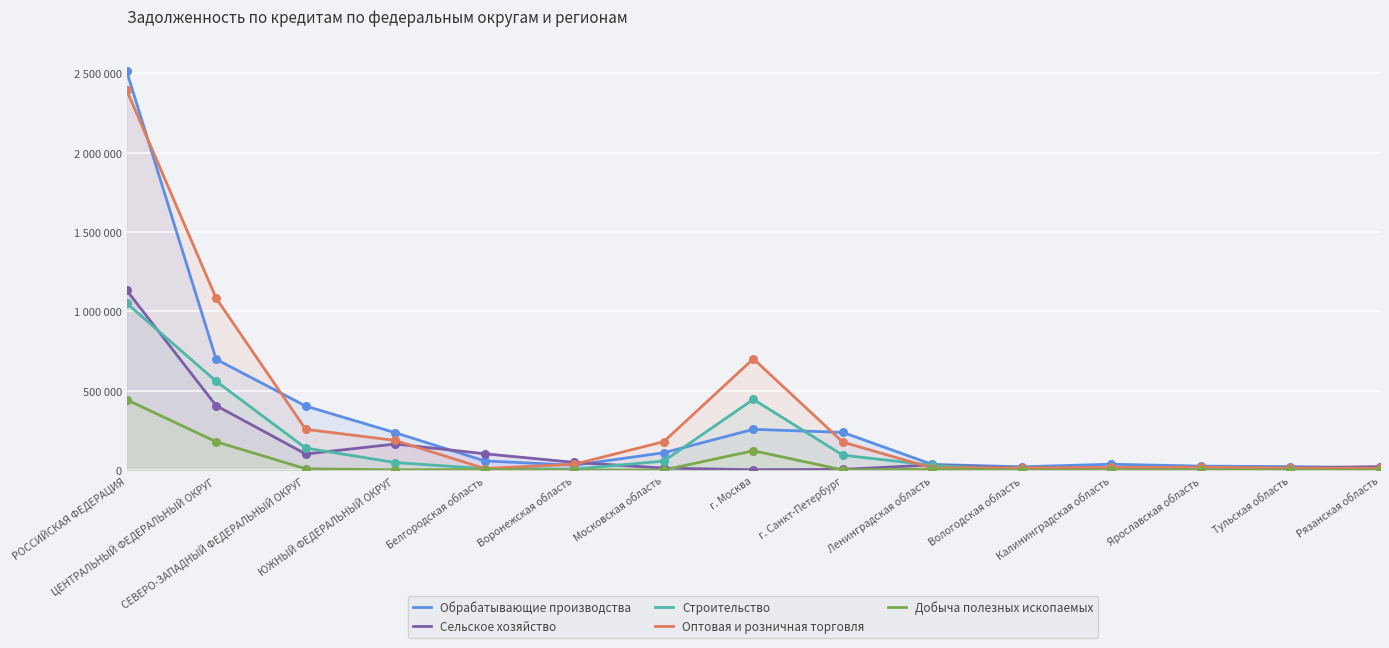

Which series reaches the minimum Y coordinate?

Добыча полезных ископаемых